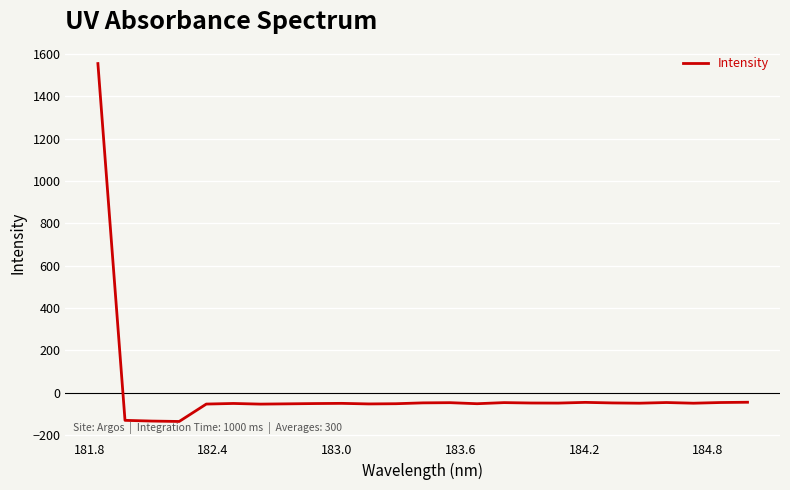

How many negative values are there?

24